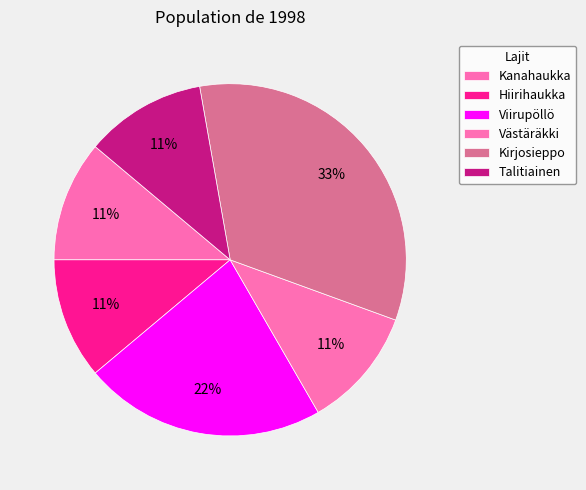

Count the number of slices in the pie.

6